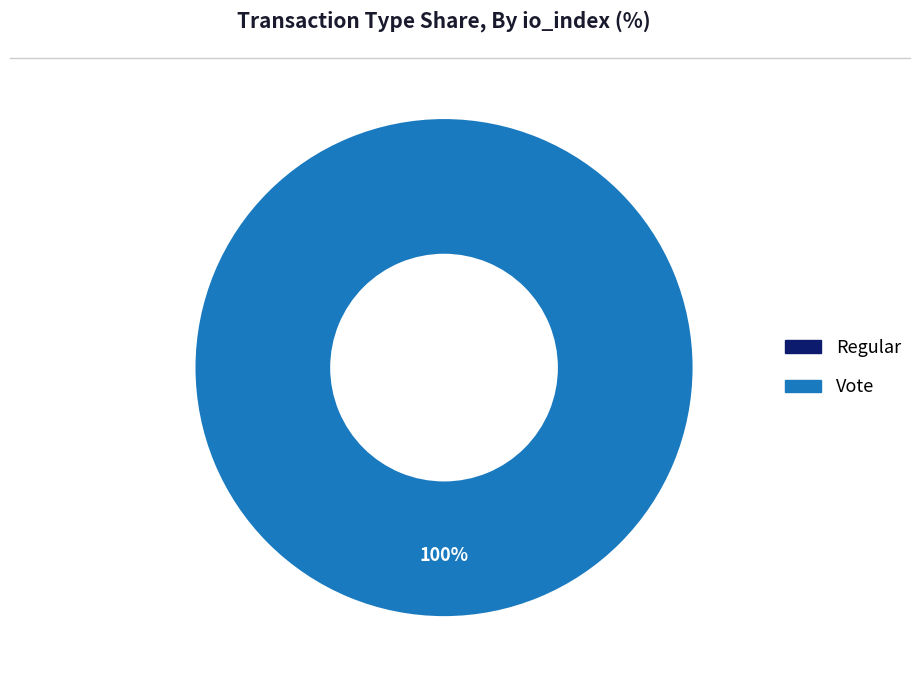

How many segments does this pie chart have?

2